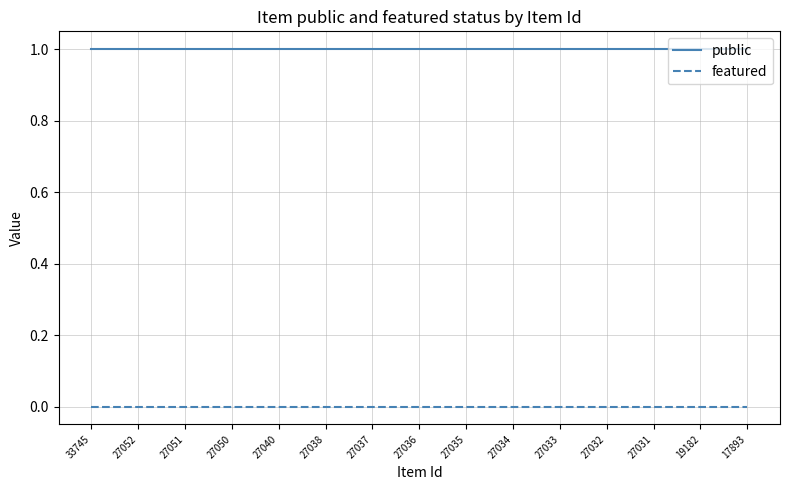

What is the total value across all series at 27037?

1